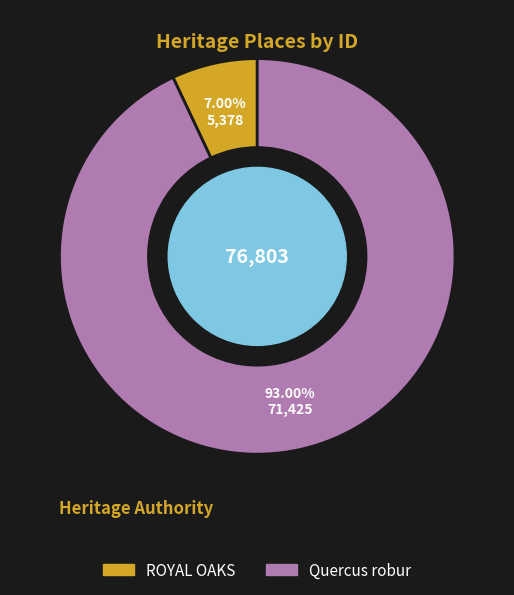

To the nearest percent, what is the combined percentage of ROYAL OAKS and Quercus robur?

100%